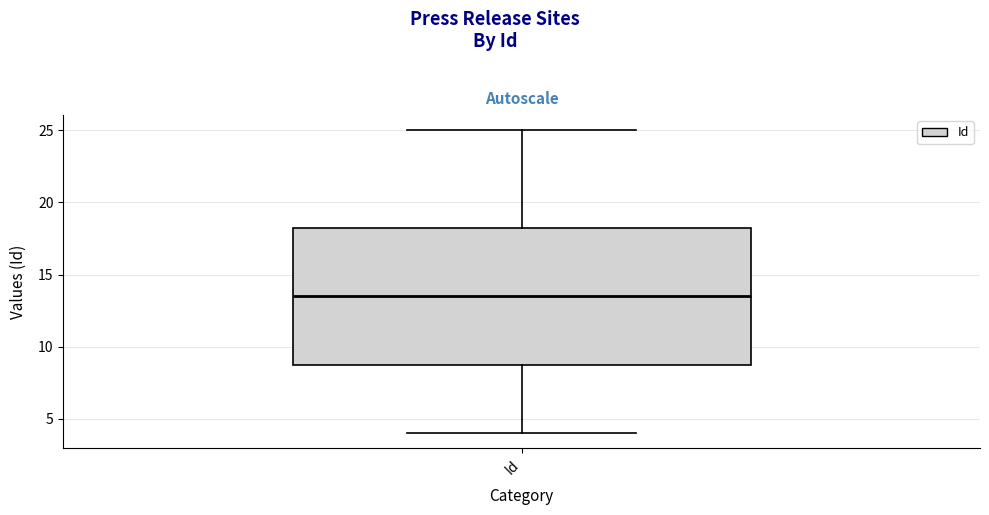

Where does the upper whisker of the box for Id end on the y-axis? The values are not printed on the chart, so give them approximately, as read against the axis.

25.0